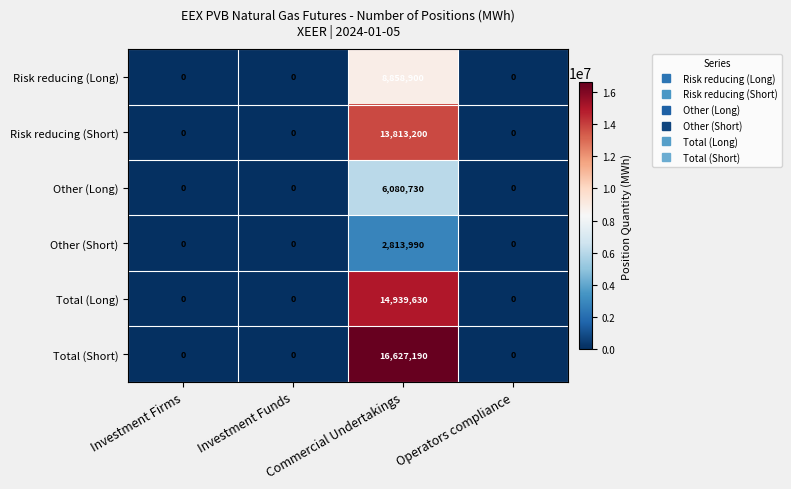

What is the sum of the Risk reducing (Short) values at Investment Funds and Commercial Undertakings?

13813200